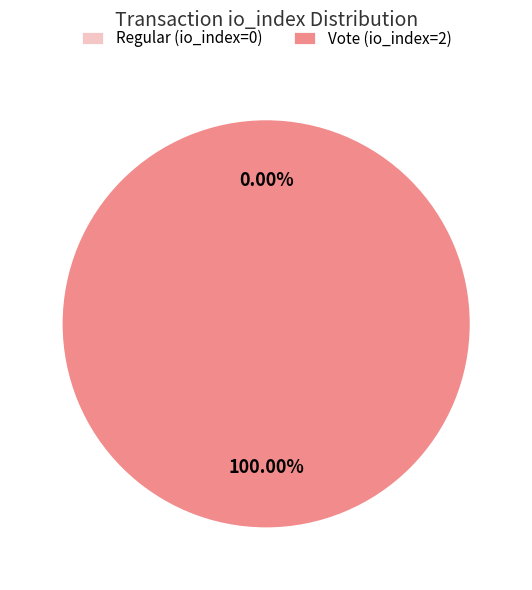

How many slices are in this pie chart?

2